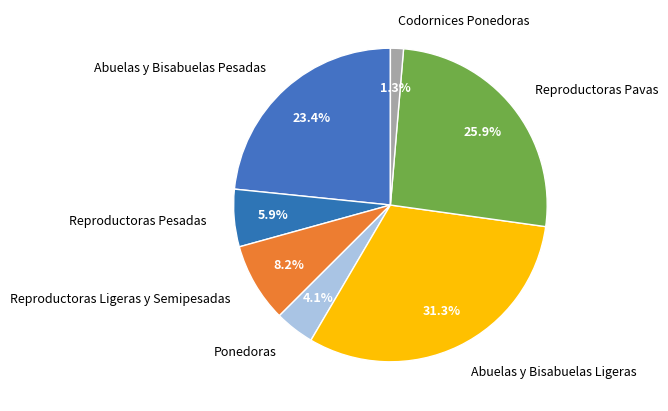

To the nearest percent, what is the difference between the largest and smallest slice percentages?

30%